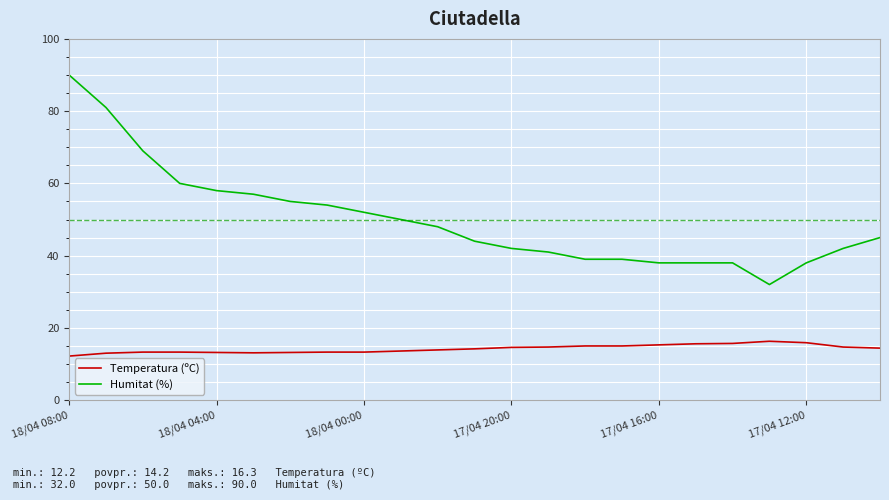

Count the number of categories in the chart.

23